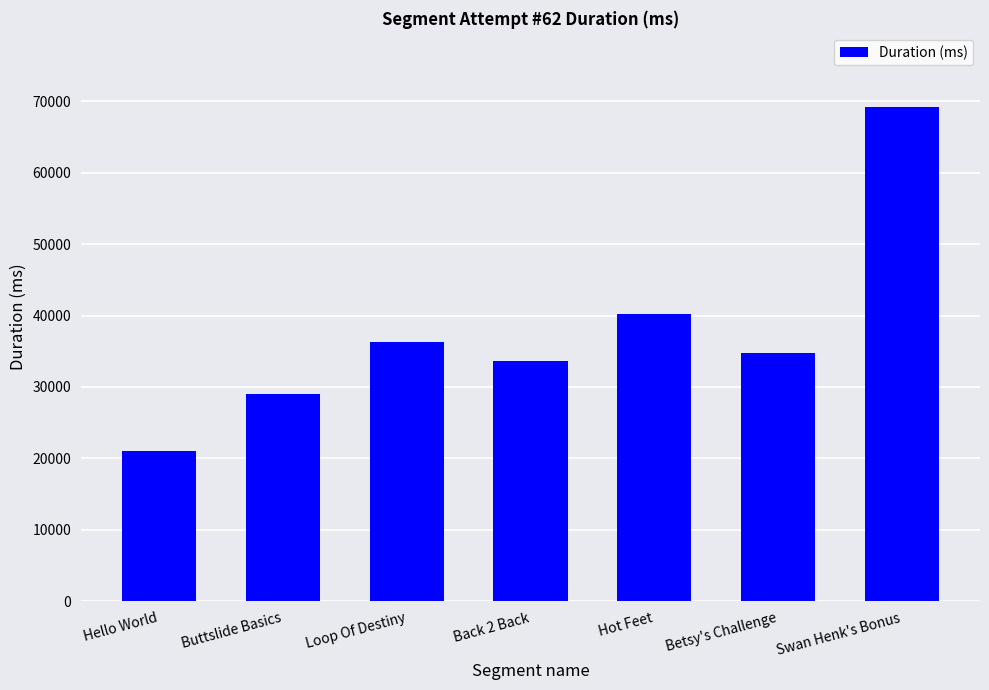

Does the chart contain stacked bars?

No